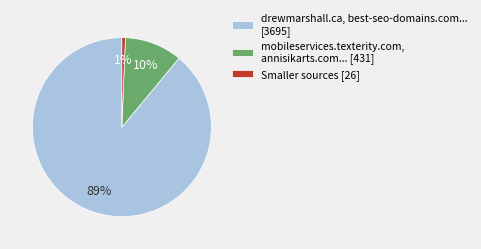

How many segments does this pie chart have?

3